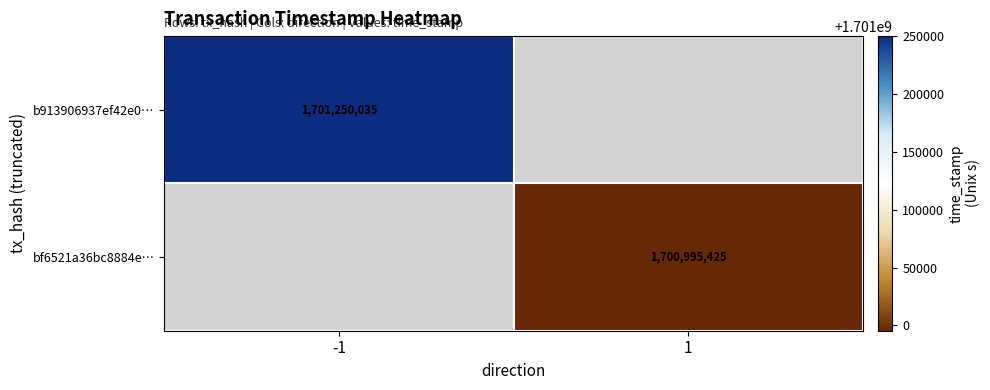

The b913906937ef42e0… series shows 1701250035 at -1. True or false?

True